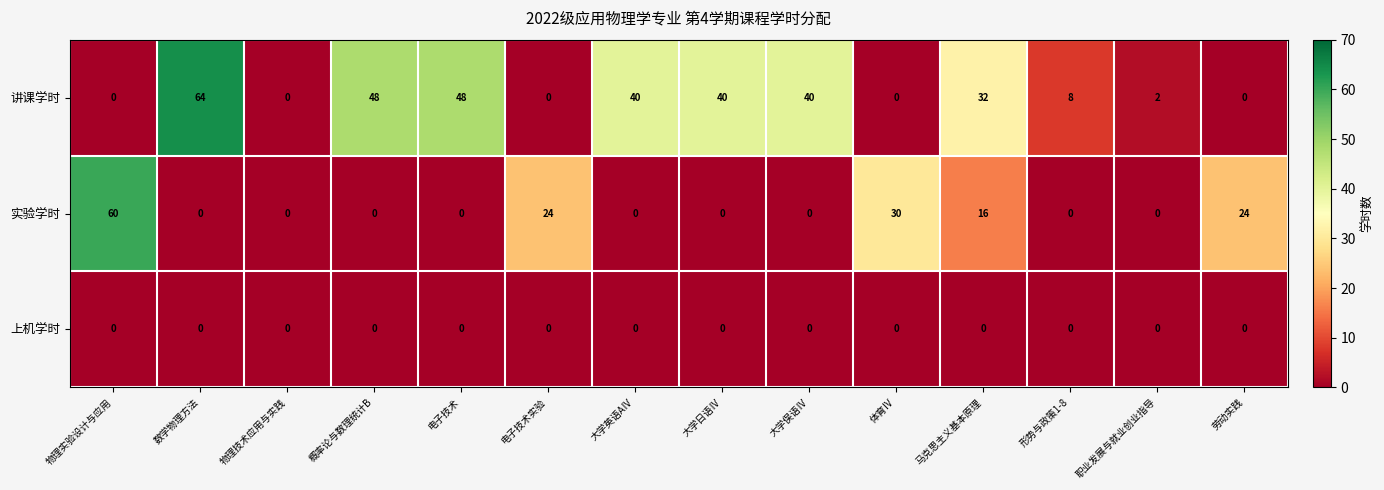

At which category is the sum across all series the highest?

数学物理方法